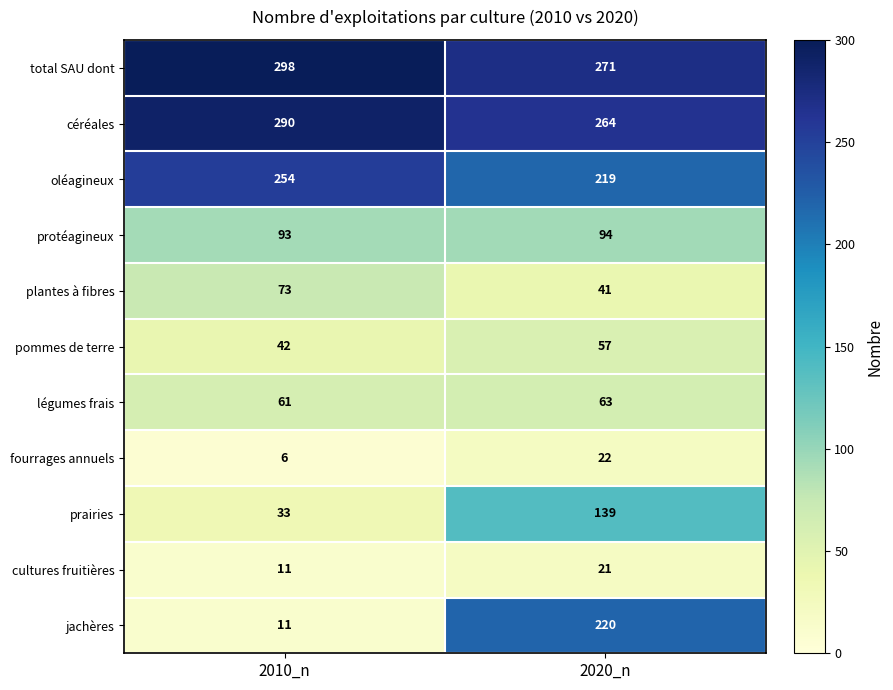

True or false: cultures fruitières has a value of 21 at 2020_n.

True